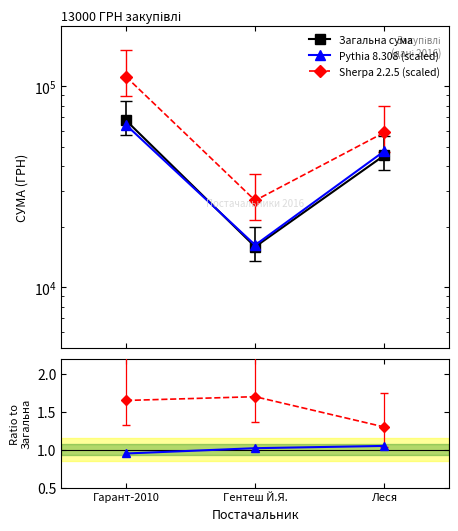

At Леся, list the series in order from largest to smallest.

Sherpa 2.2.5 (scaled), Pythia 8.308 (scaled), Загальна сума, Sherpa 2.2.5 default, Pythia 8.308 default